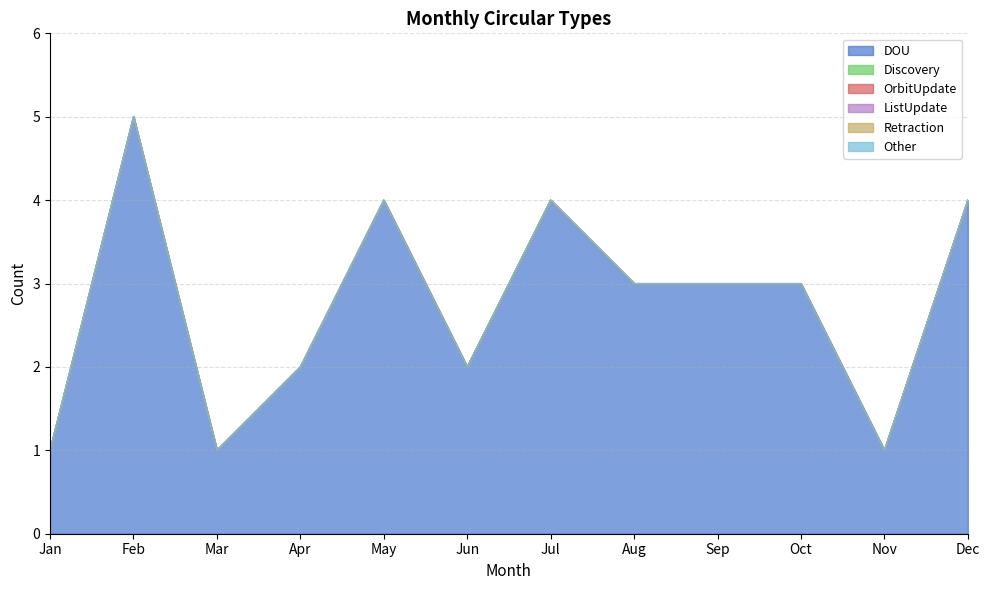

At which category is the sum across all series the highest?

Feb